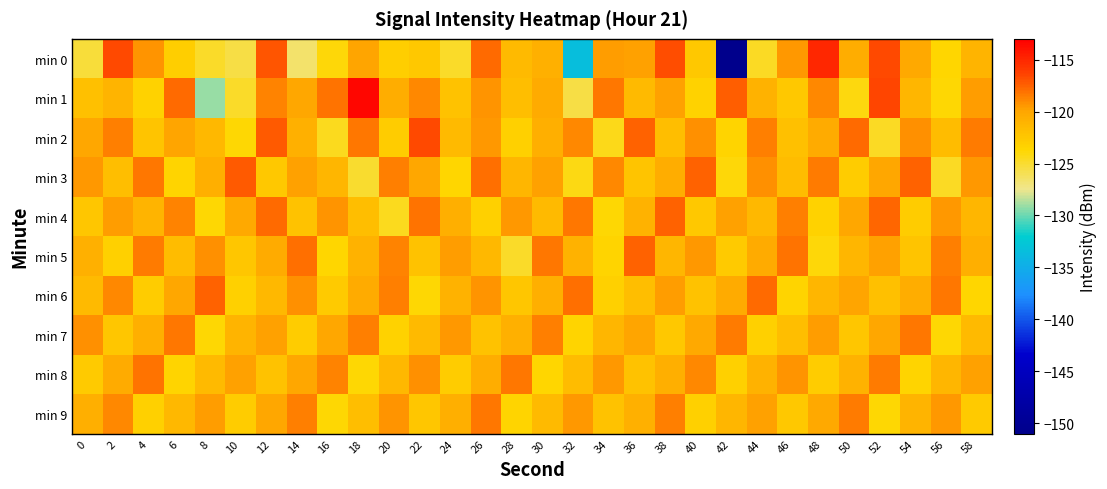

Rank the series by their maximum value, from highest to lowest.

min 1, min 0, min 2, min 3, min 4, min 6, min 5, min 8, min 7, min 9